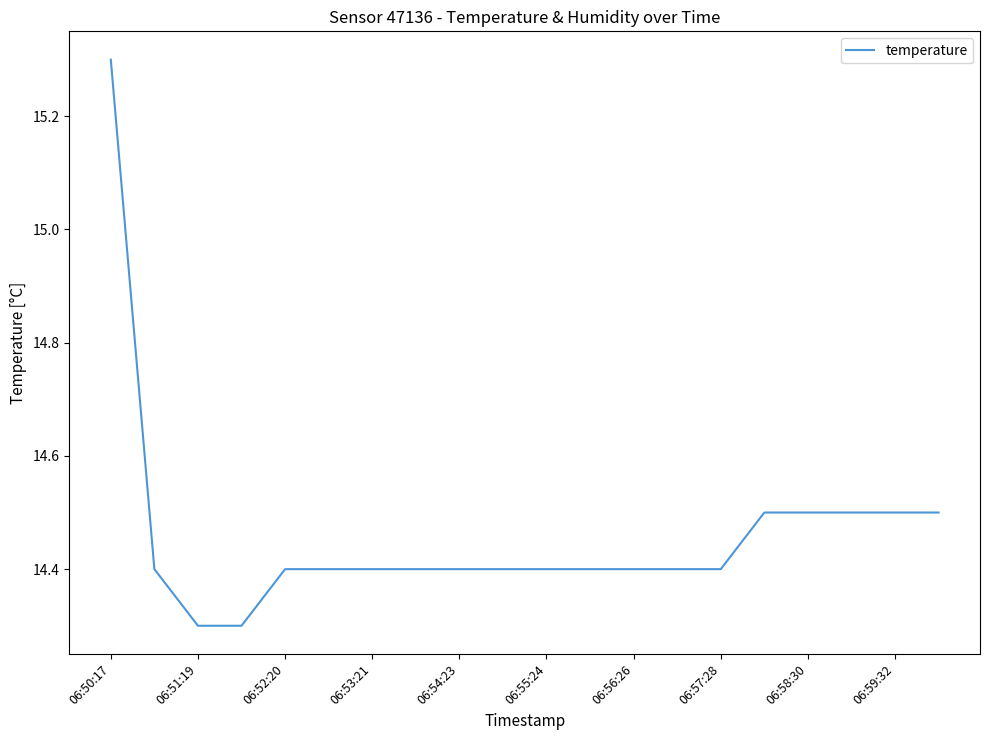

What is the difference between the maximum and second lowest values?

1.0